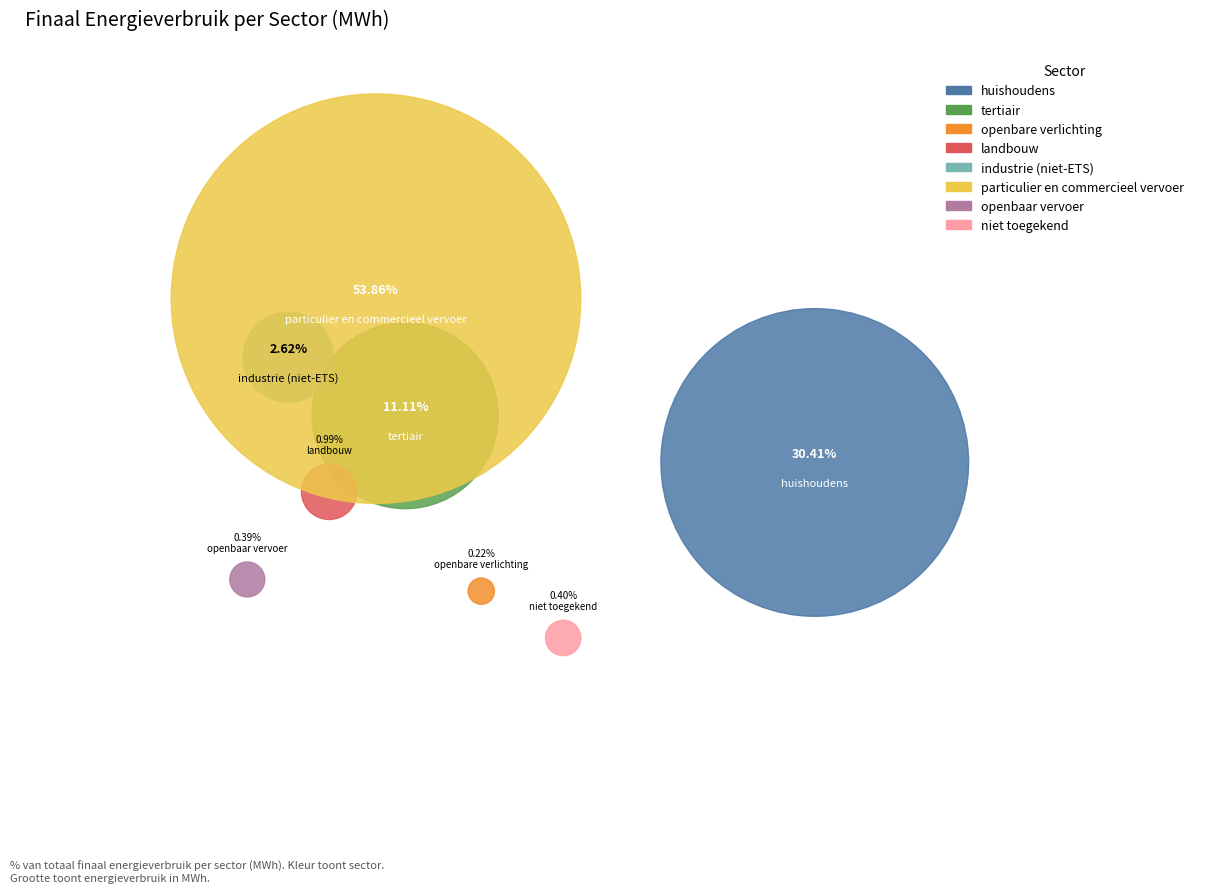

What is the largest slice in the pie chart?

particulier en commercieel vervoer